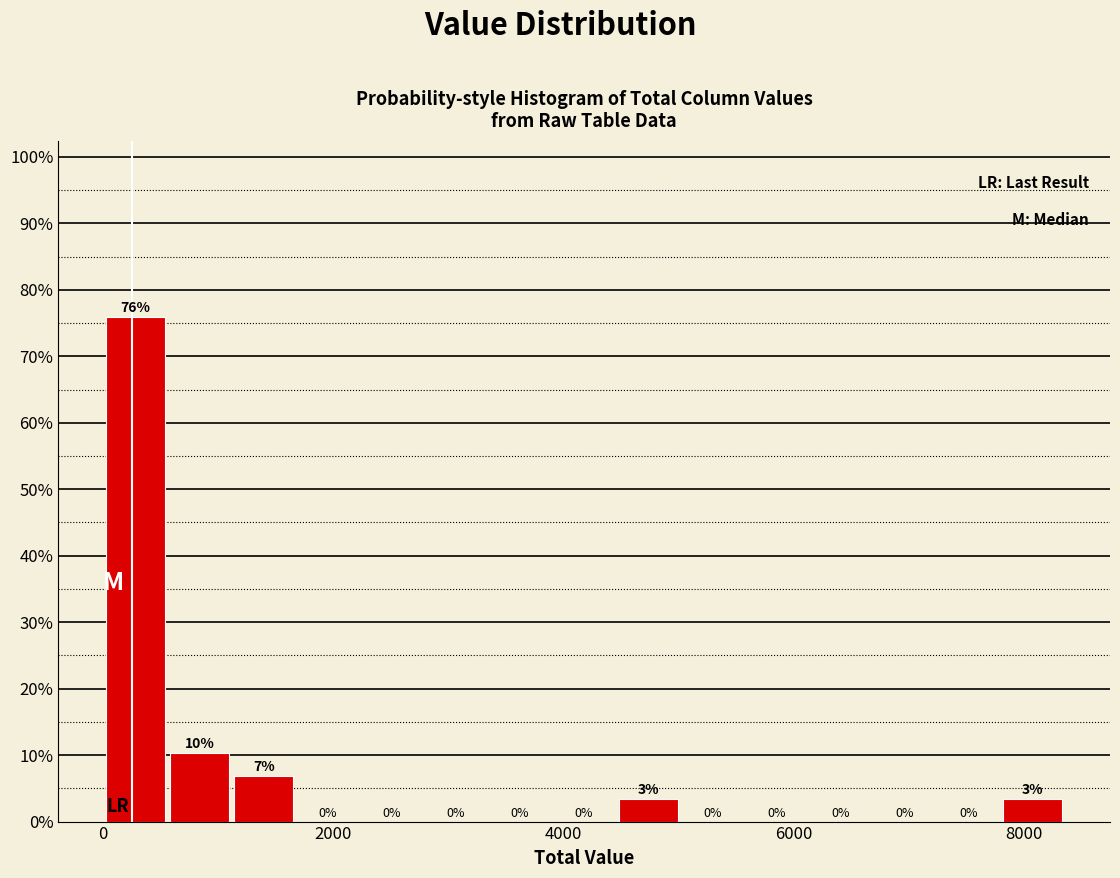

Around what value on the x-axis is the tallest bar? Give the approximate position of its centre, as read against the axis.

200